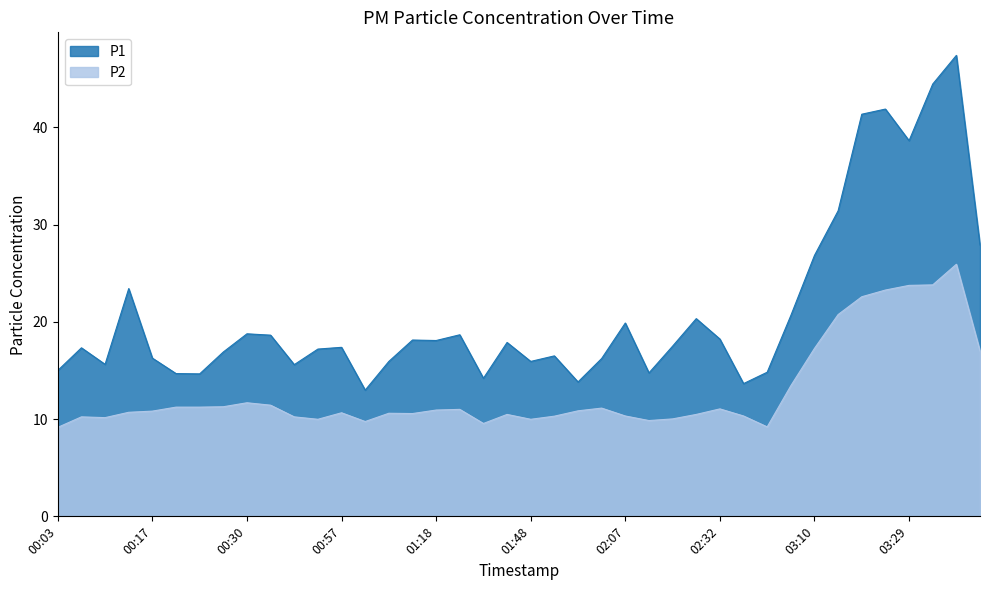

How many interior local peaks does the P2 series have?

9